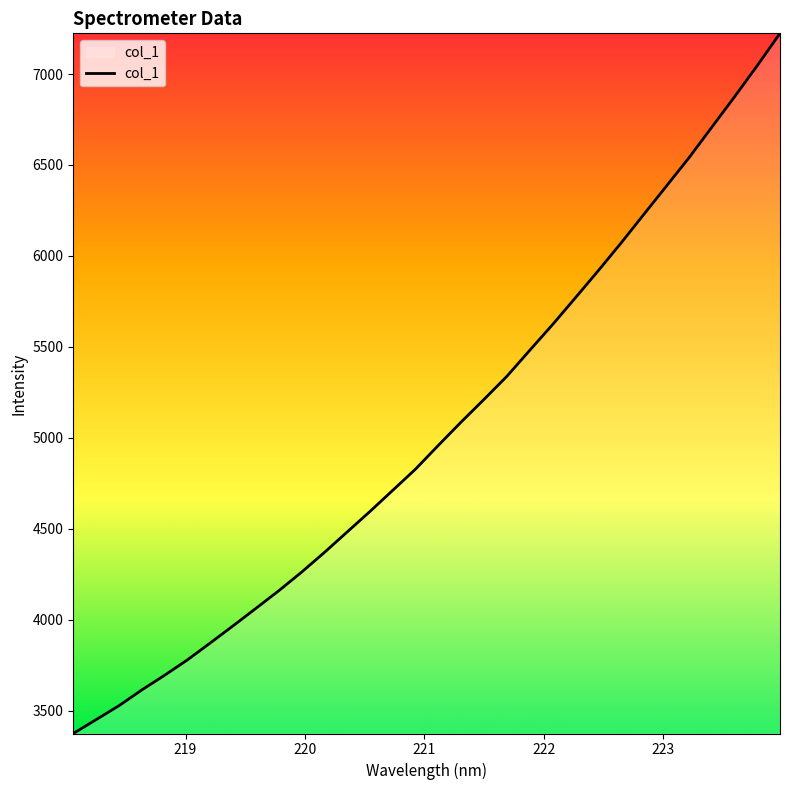

Reading right to left, transcribe all the data shown in this chart.

7223.6	7045.8	6874.1	6706.7	6539.0	6381.9	6224.9	6067.6	5915.5	5767.2	5620.2	5479.1	5336.7	5210.3	5086.2	4958.0	4827.6	4711.0	4594.5	4481.8	4369.0	4260.8	4158.6	4062.0	3966.0	3871.8	3779.0	3694.4	3613.7	3526.9	3450.6	3374.4